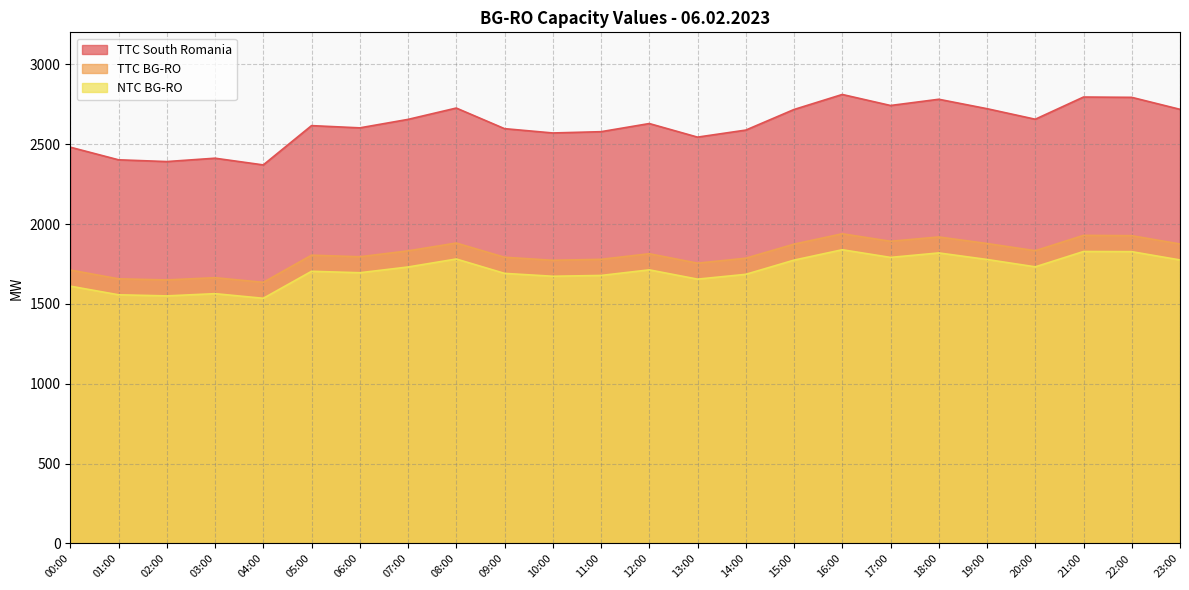

True or false: TTC South Romania and TTC BG-RO cross at least once.

False